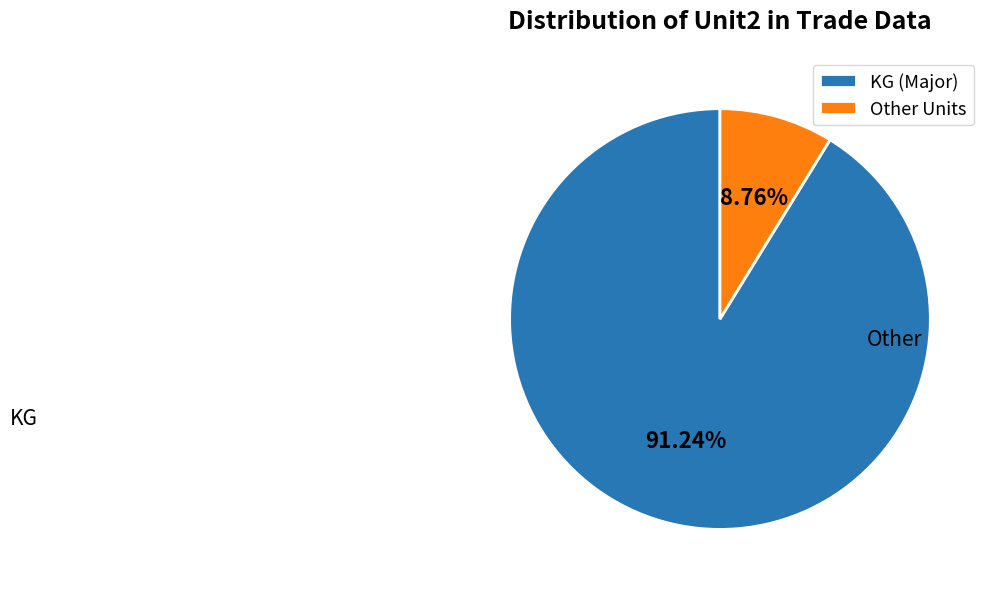

To the nearest percent, what percentage of the pie is Other?

9%